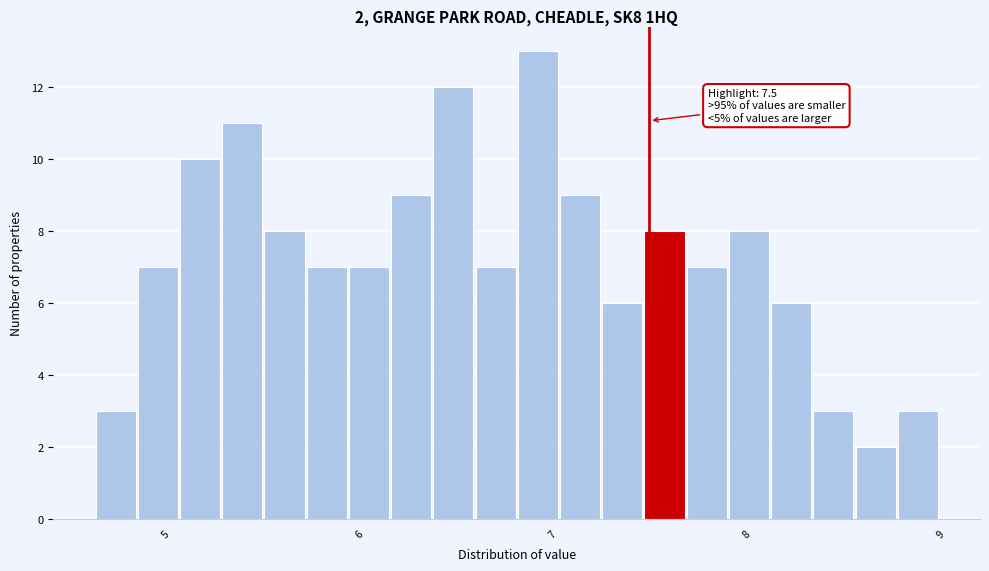

Read against the x-axis, roughly where is the centre of the tallest bar?

6.9